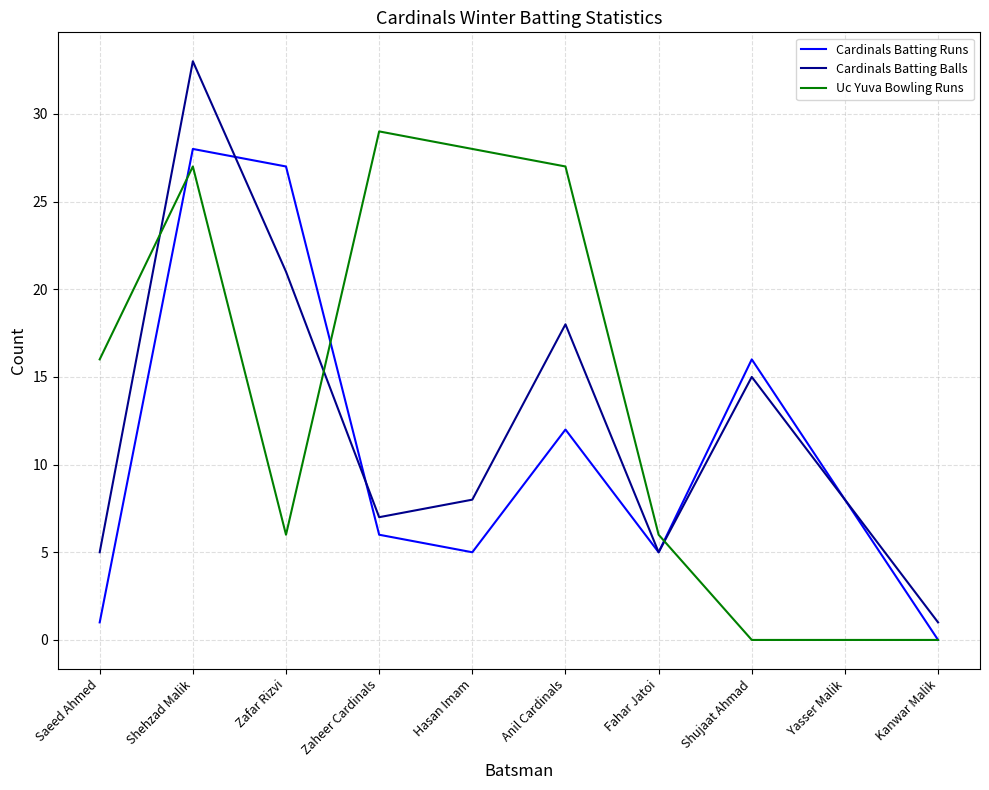

Where is Uc Yuva Bowling Runs nearest to the value 14?

Saeed Ahmed